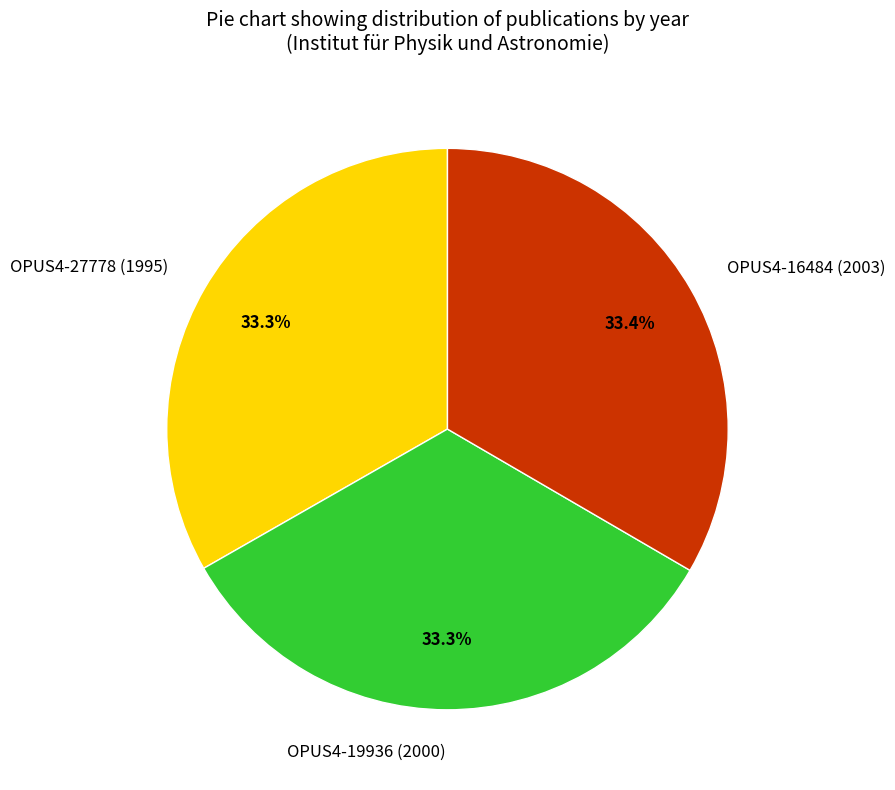

How much of the chart is everything except OPUS4-16484 (2003)?

66.6%